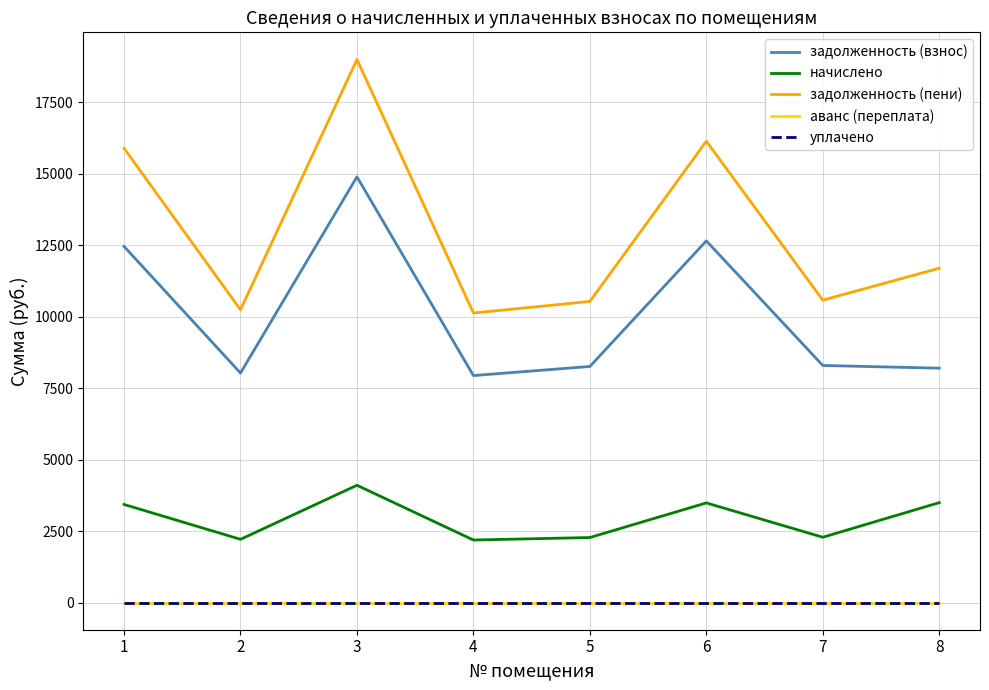

True or false: задолженность (пени) has more than 0 points higher than both neighbors.

True